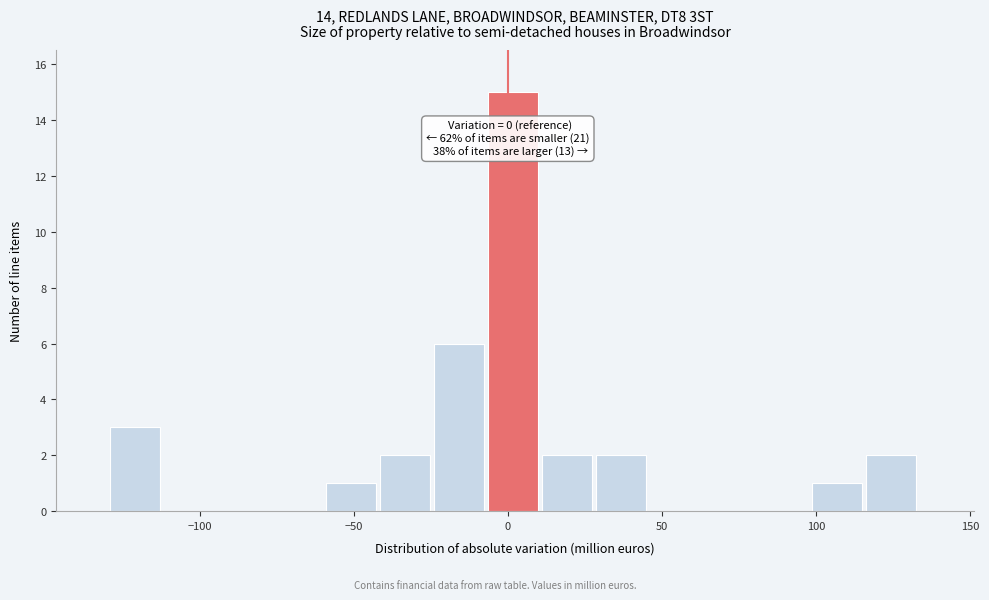

Around what value on the x-axis is the tallest bar? Give the approximate position of its centre, as read against the axis.

0